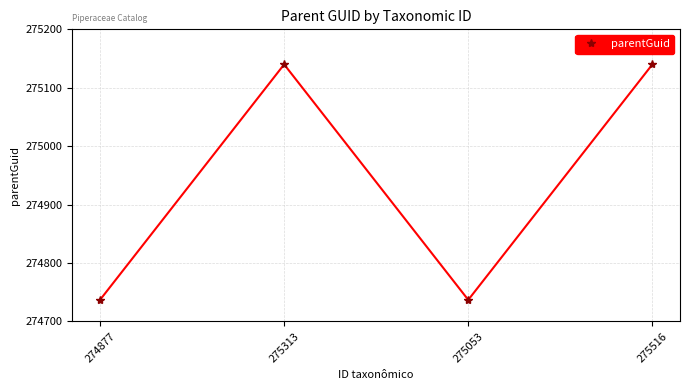

What is the difference between the maximum and second lowest values?

403